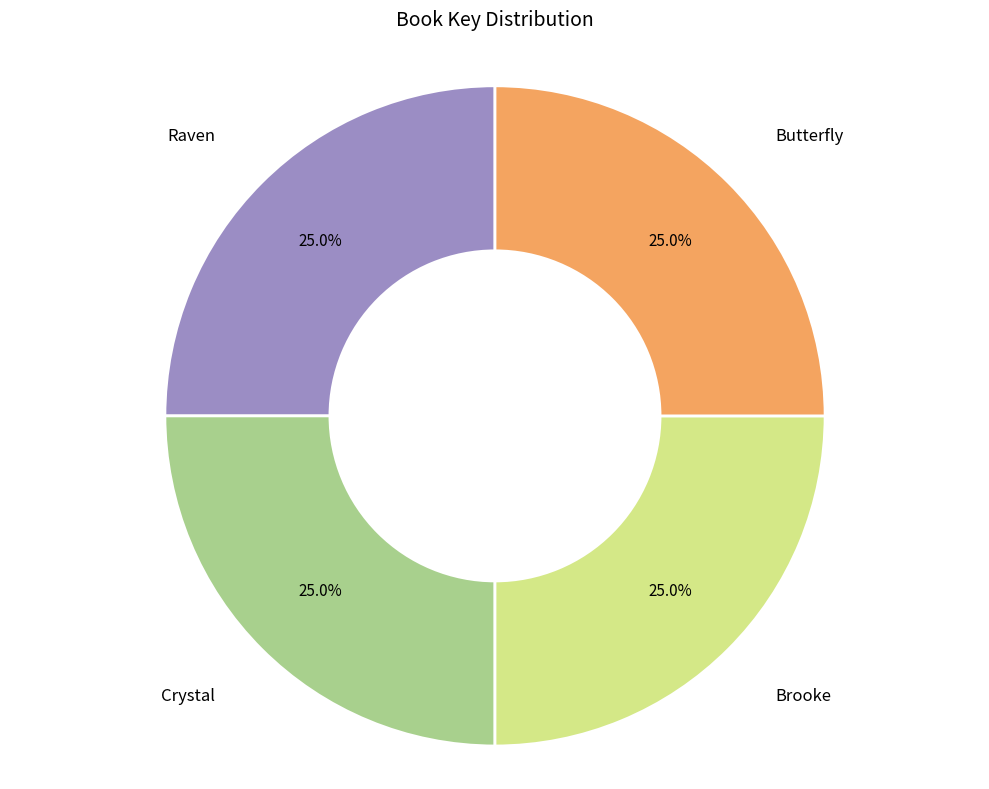

To the nearest percent, what is the average slice percentage?

25%